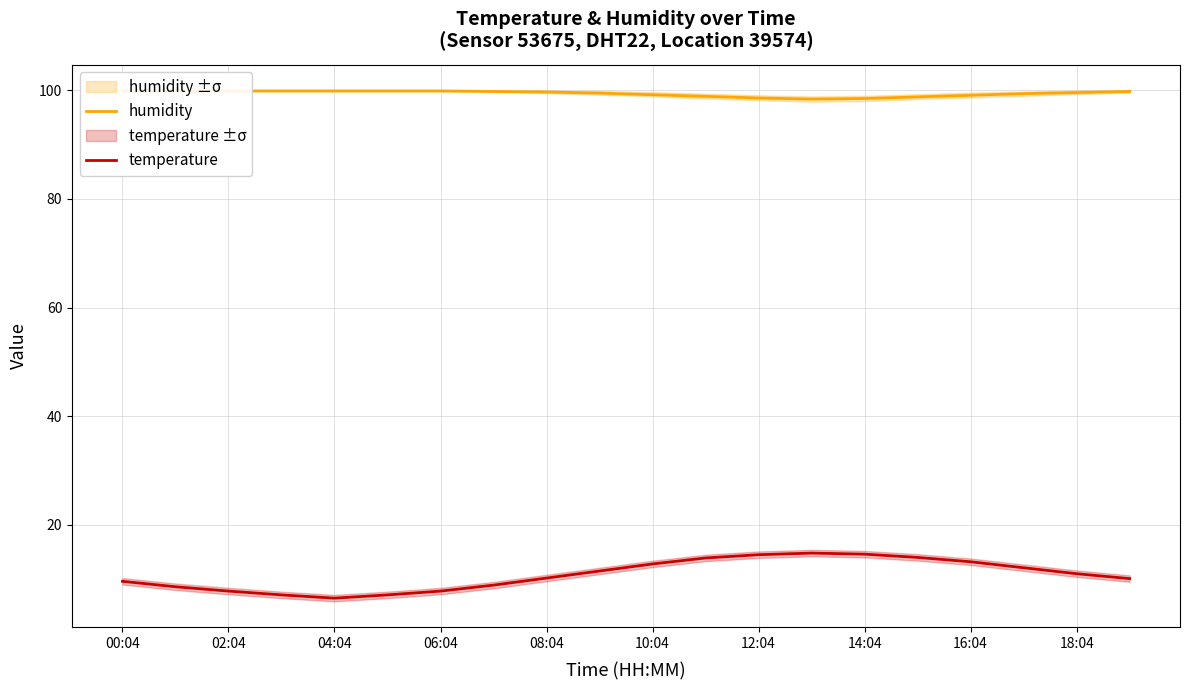

The value of temperature at 10:04 is 19.3. True or false?

False